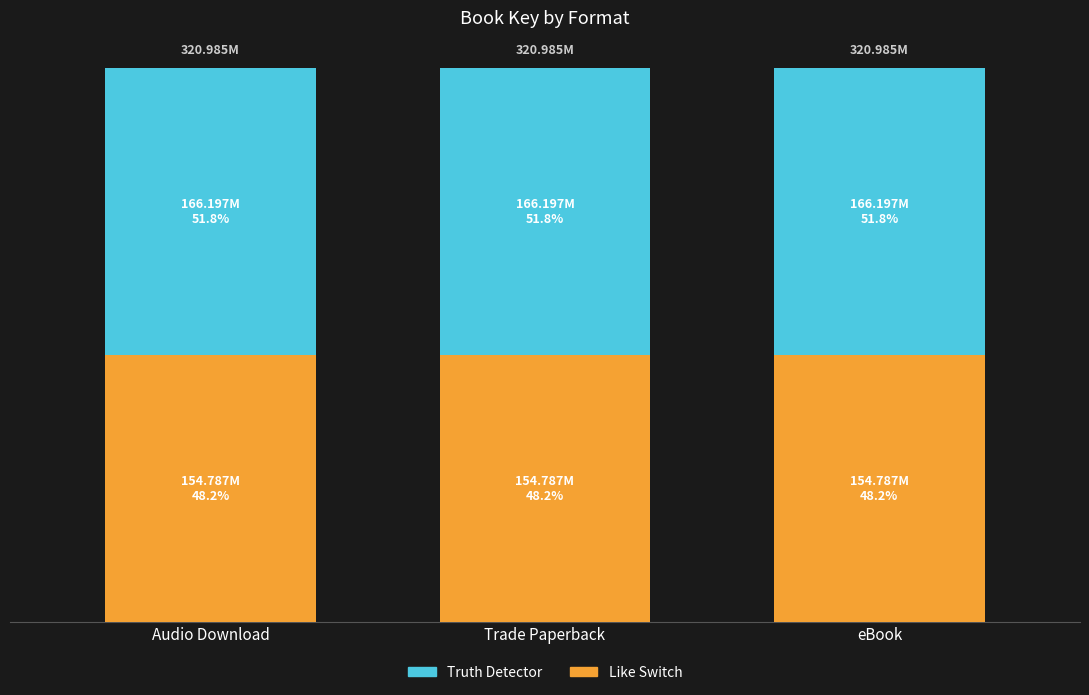

Does the chart contain any negative values?

No